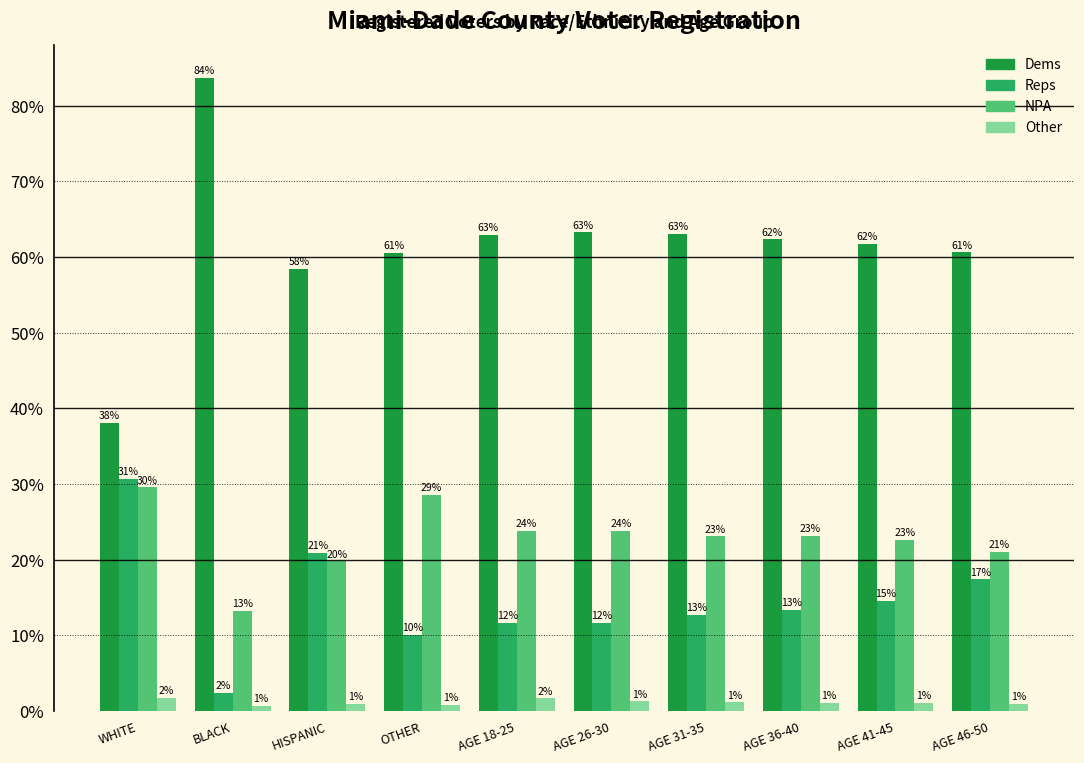

What is the difference between the maximum and minimum values in the Dems series?

45.6